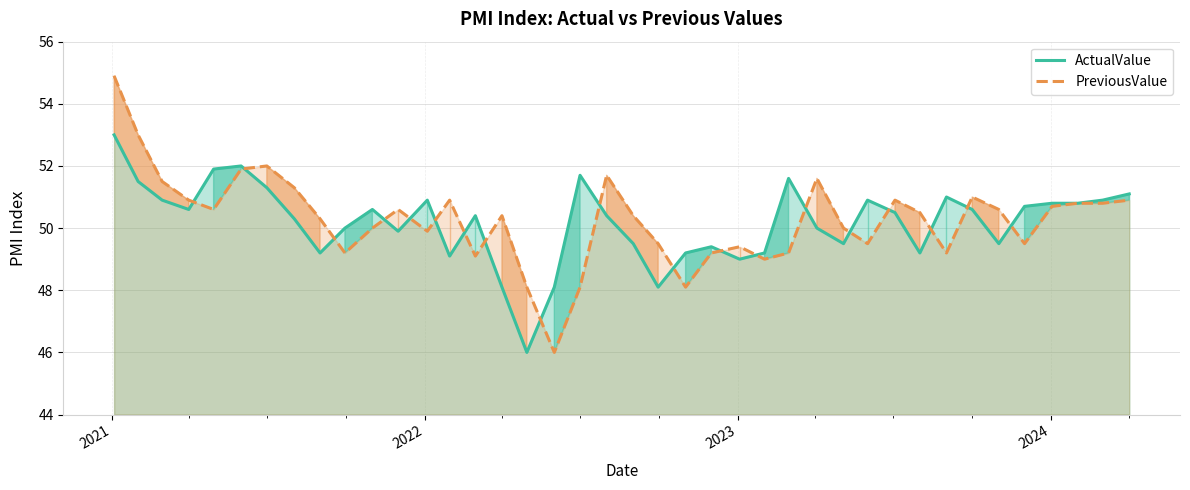

Which series has the widest spread of values?

PreviousValue